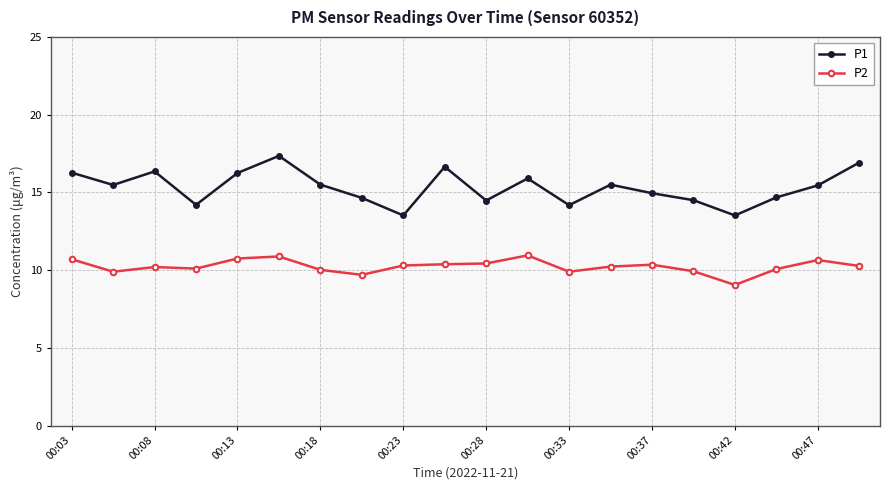

Which series has the largest total across all categories?

P1